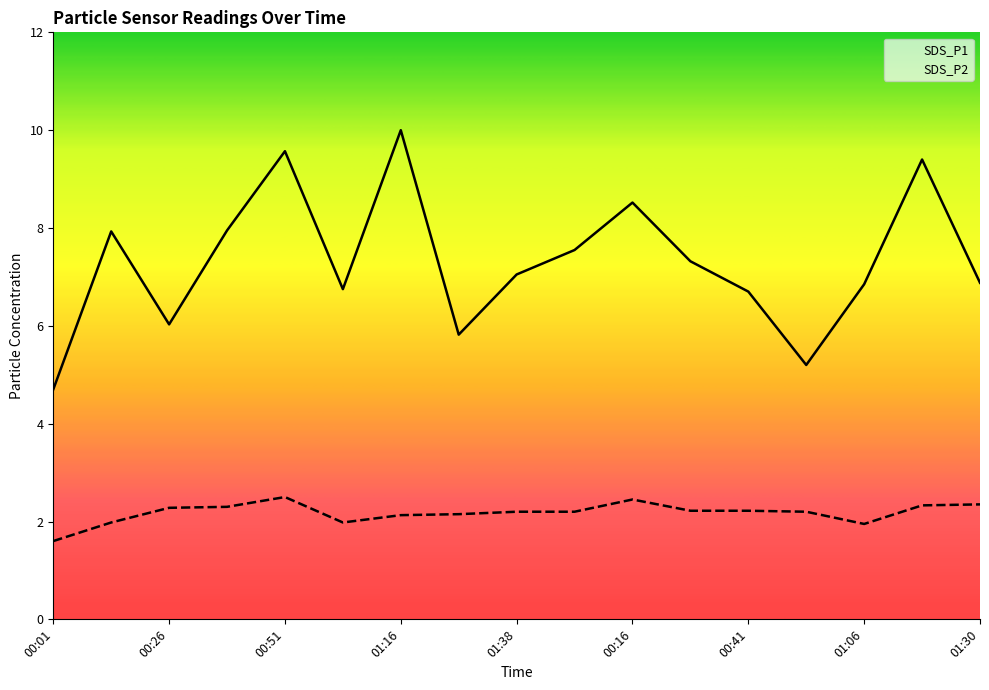

What is the highest value of the SDS_P1 series?

10.0